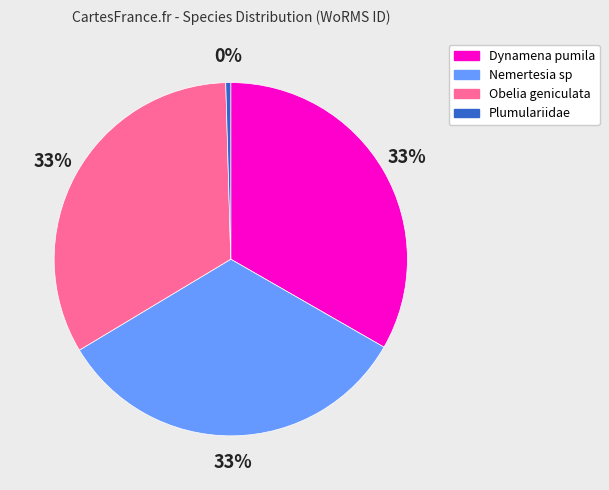

To the nearest percent, what is the average slice percentage?

25%